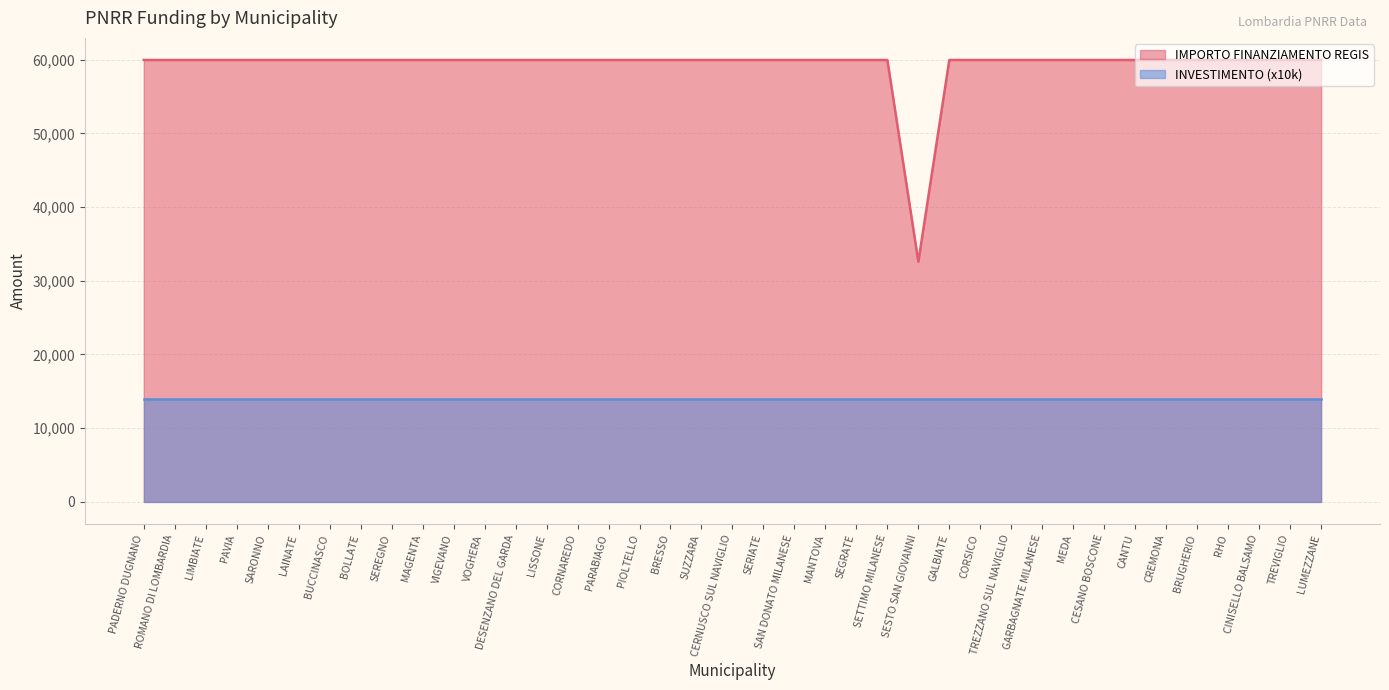

List the labels in order of value, smallest first.

SESTO SAN GIOVANNI, PADERNO DUGNANO, ROMANO DI LOMBARDIA, LIMBIATE, PAVIA, SARONNO, LAINATE, BUCCINASCO, BOLLATE, SEREGNO, MAGENTA, VIGEVANO, VOGHERA, DESENZANO DEL GARDA, LISSONE, CORNAREDO, PARABIAGO, PIOLTELLO, BRESSO, SUZZARA, CERNUSCO SUL NAVIGLIO, SERIATE, SAN DONATO MILANESE, MANTOVA, SEGRATE, SETTIMO MILANESE, GALBIATE, CORSICO, TREZZANO SUL NAVIGLIO, GARBAGNATE MILANESE, MEDA, CESANO BOSCONE, CANTU, CREMONA, BRUGHERIO, RHO, CINISELLO BALSAMO, TREVIGLIO, LUMEZZANE